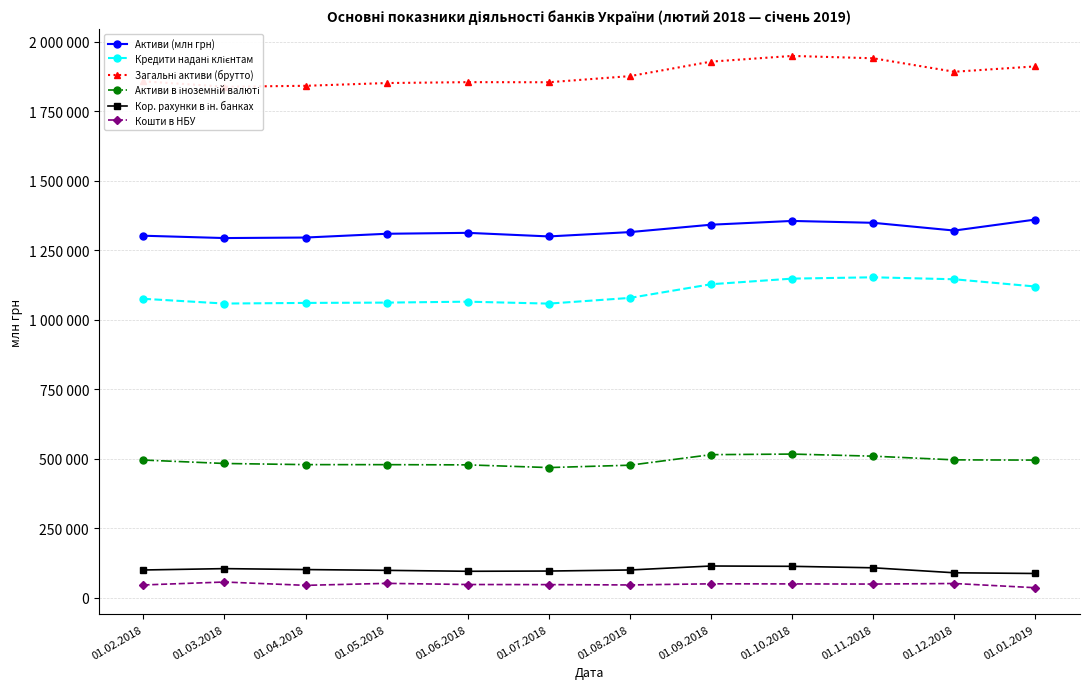

Where is Кор. рахунки в ін. банках nearest to the value 100211?

01.04.2018